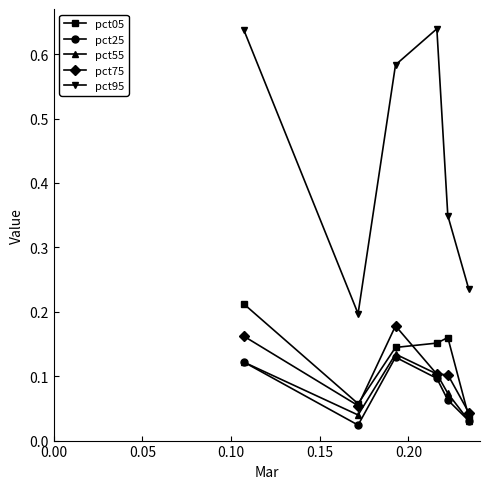

Does the chart display data point markers on the line(s)?

Yes